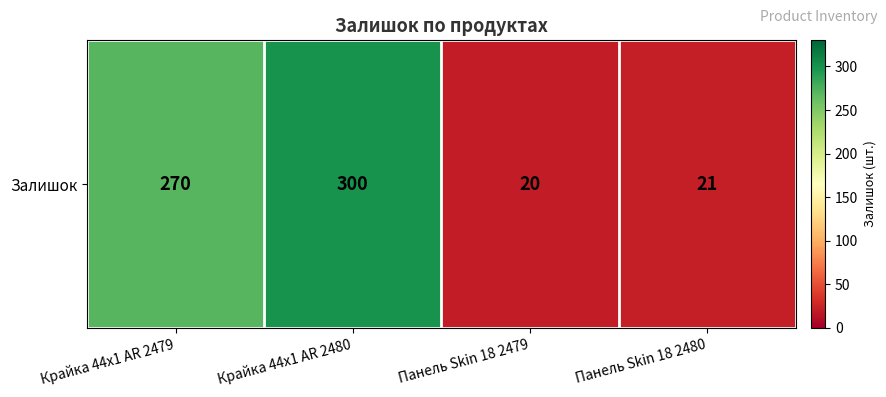

What is the sum of all values?

611